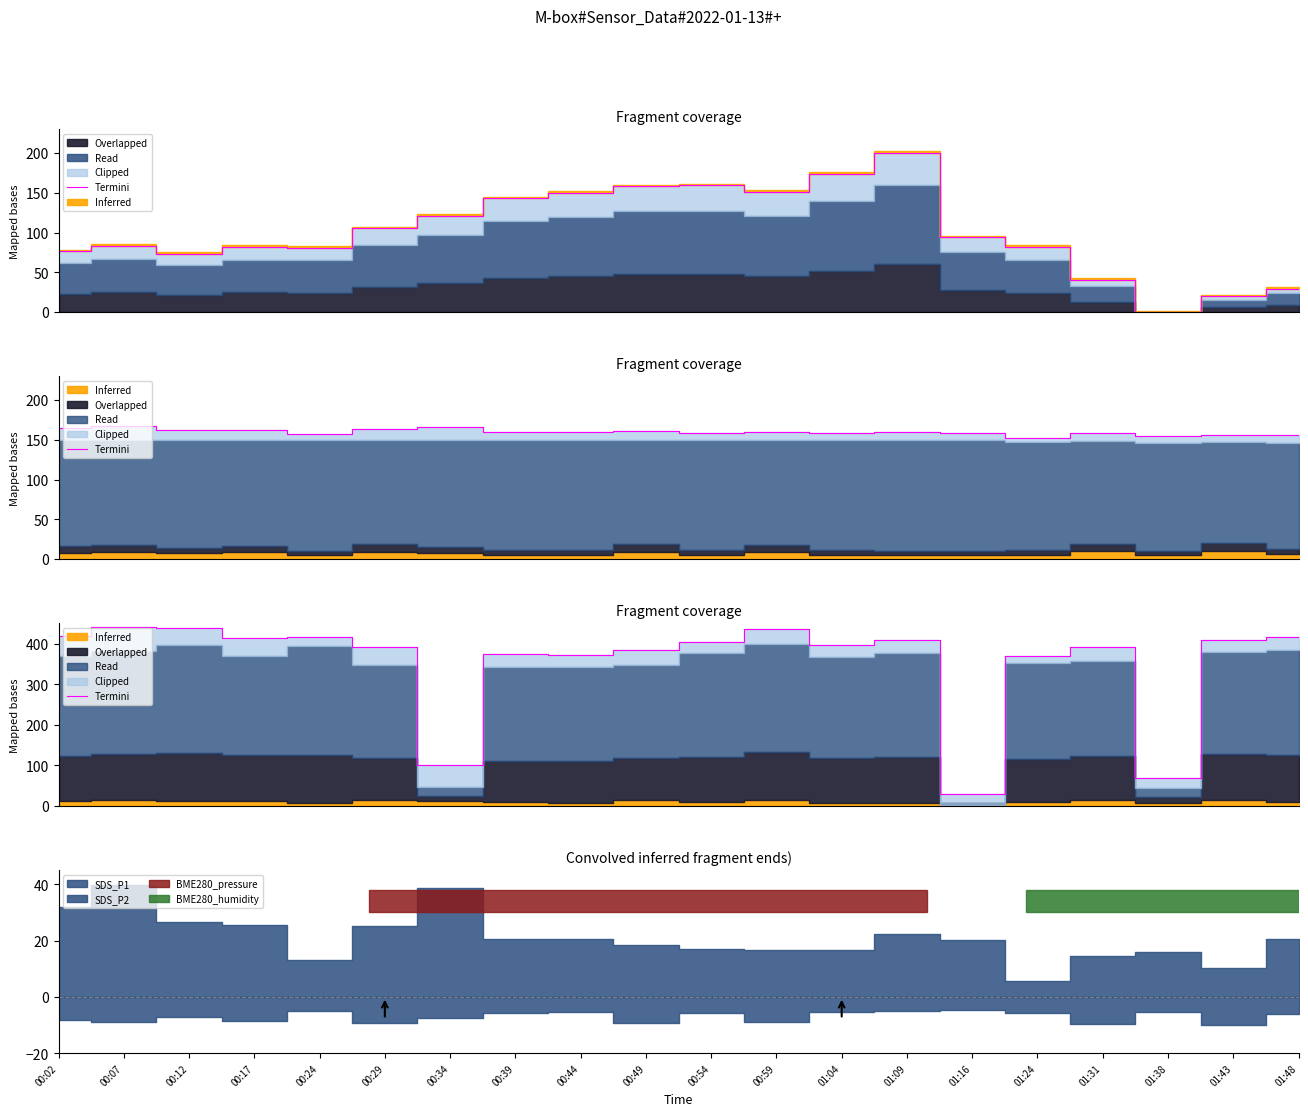

True or false: the data shows 674.0 at 01:43.

False